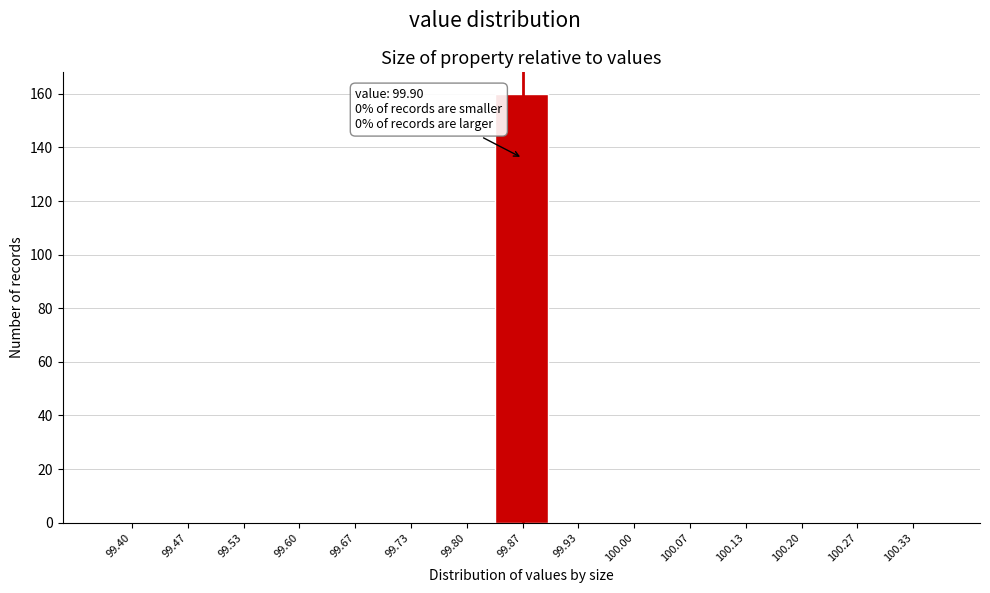

Reading left to right, list all the values displayed in this chart.

99.40=0	99.47=0	99.53=0	99.60=0	99.67=0	99.73=0	99.80=0	99.87=160	99.93=0	100.00=0	100.07=0	100.13=0	100.20=0	100.27=0	100.33=0